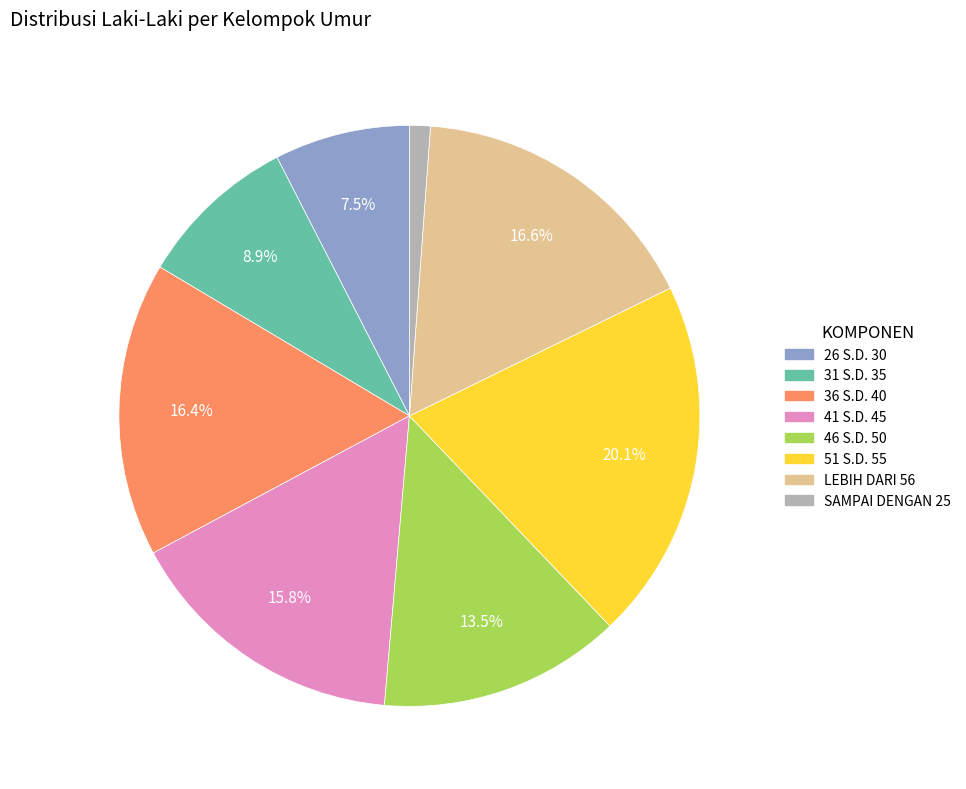

Do 36 S.D. 40 and 31 S.D. 35 together represent more than half of the pie?

No